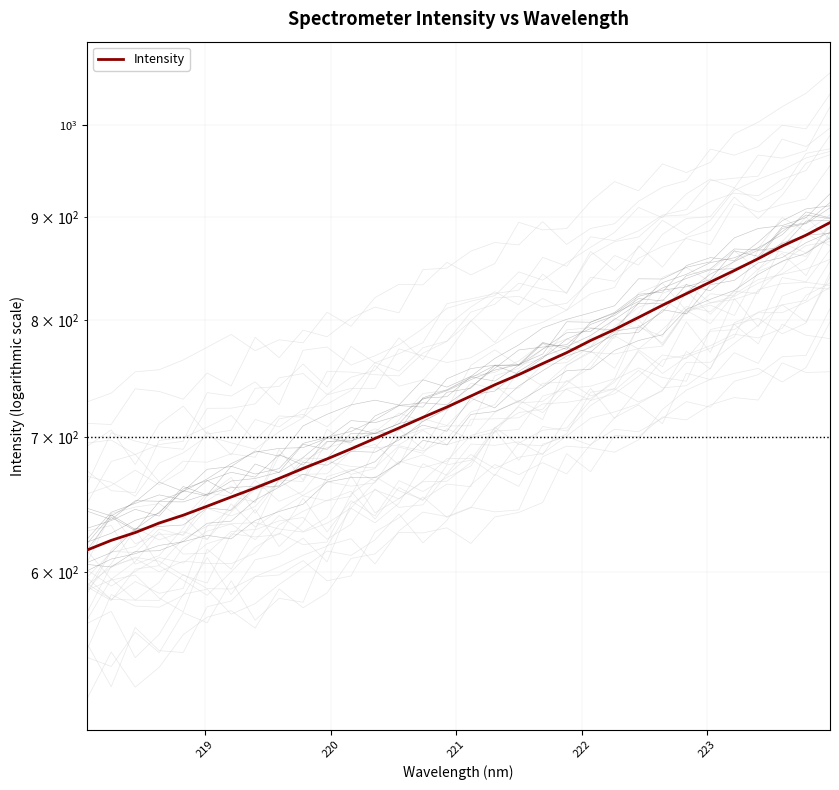

Reading left to right, what are all the values shown in this chart?

615.6	622.4	628.0	634.8	640.5	647.1	654.0	660.7	668.0	675.6	683.0	690.9	699.2	707.6	716.2	724.7	733.8	743.4	752.0	761.6	771.1	781.9	791.8	802.8	814.0	824.8	835.9	846.9	858.5	870.9	881.9	894.6